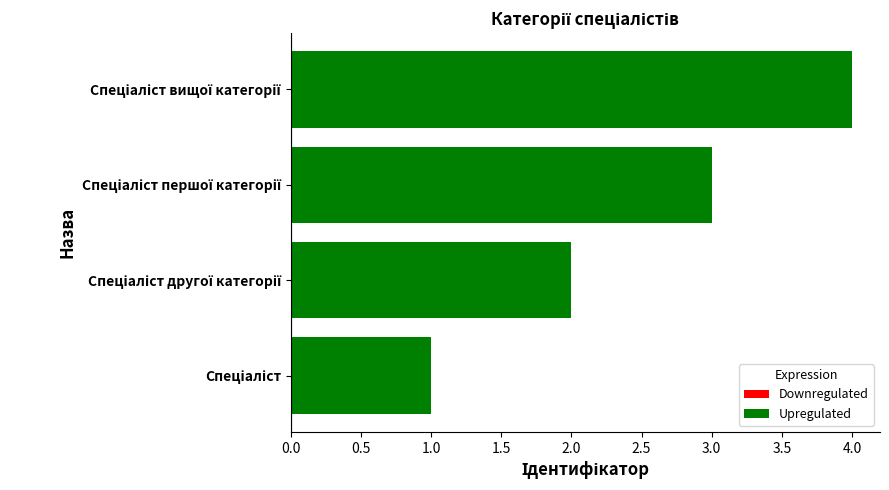

What is the maximum value shown in the chart?

4